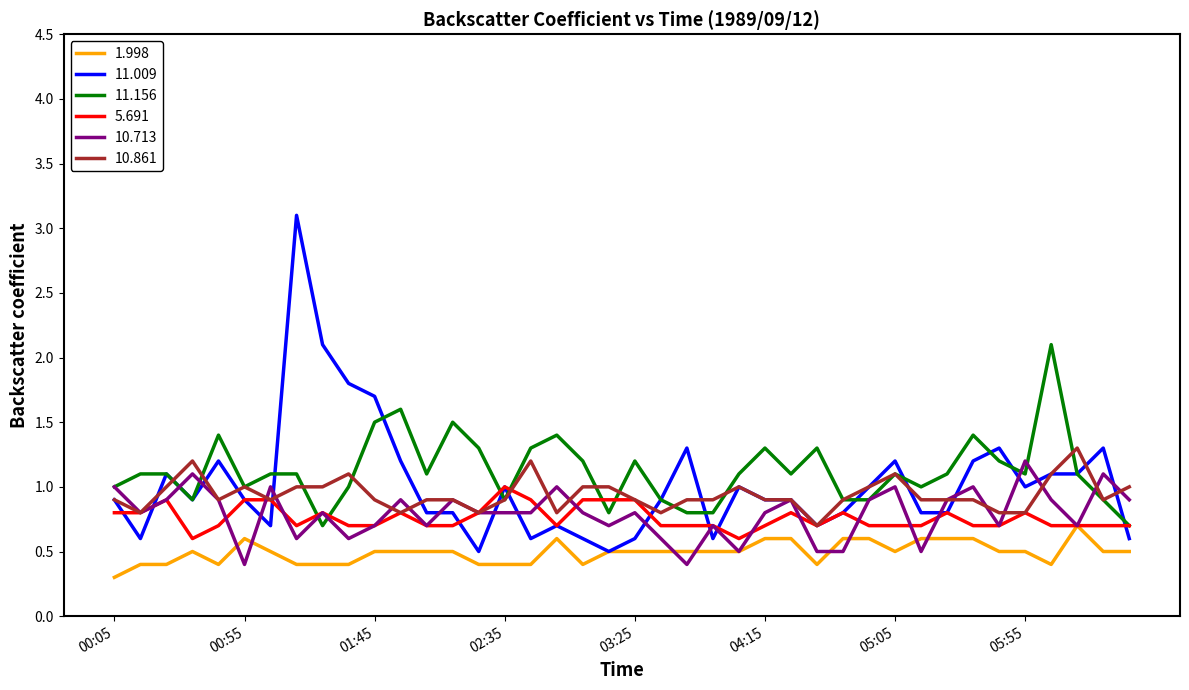

Which series has the largest total across all categories?

11.156